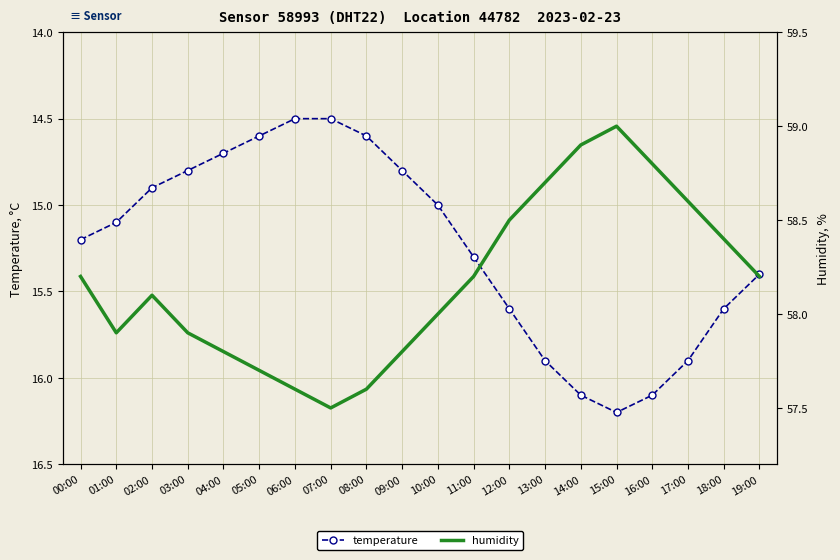

How many data points in temperature are less than 15?

8